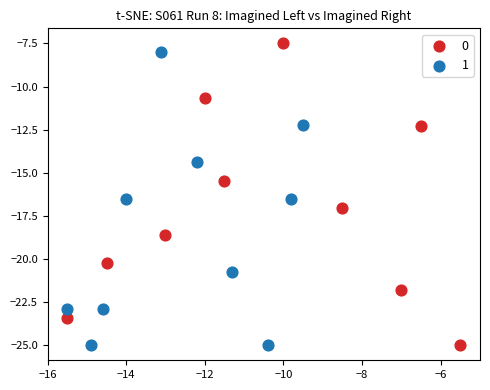

What are all the series names shown in the legend?

0, 1